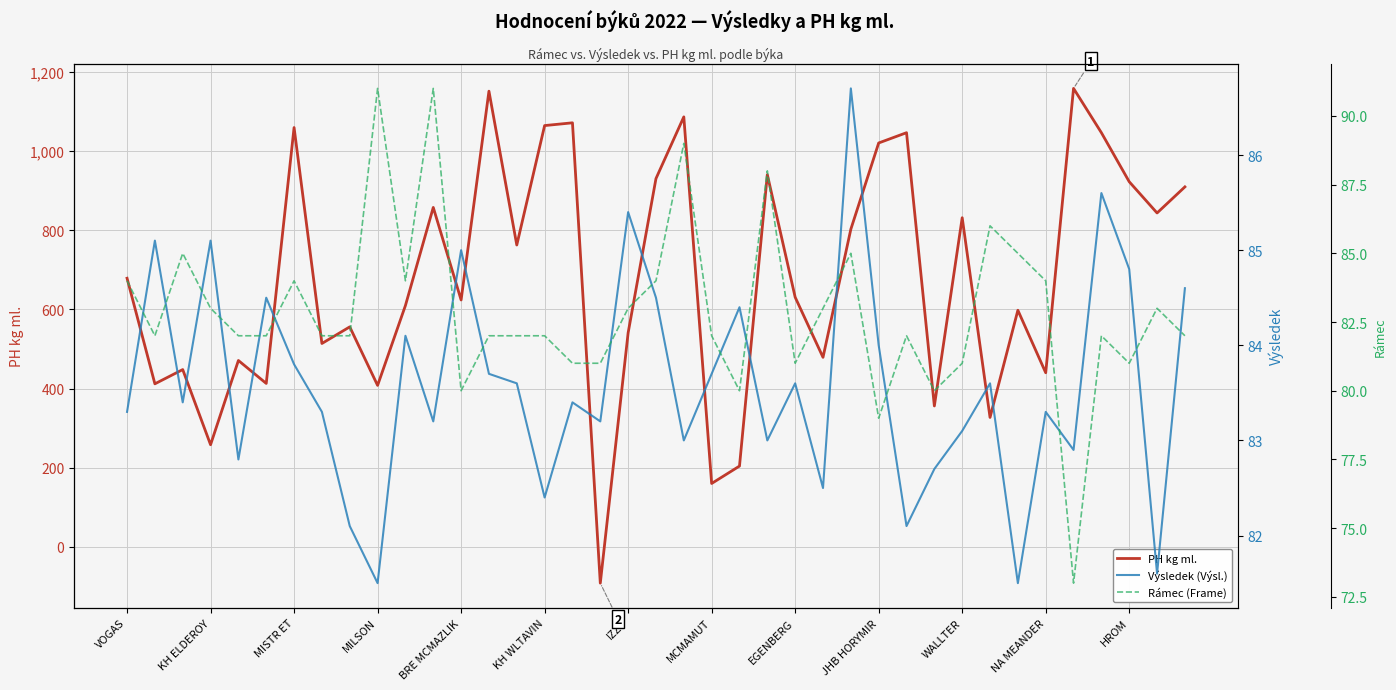

The value of PH kg ml. at BRE MCMAZLIK is 980. True or false?

False